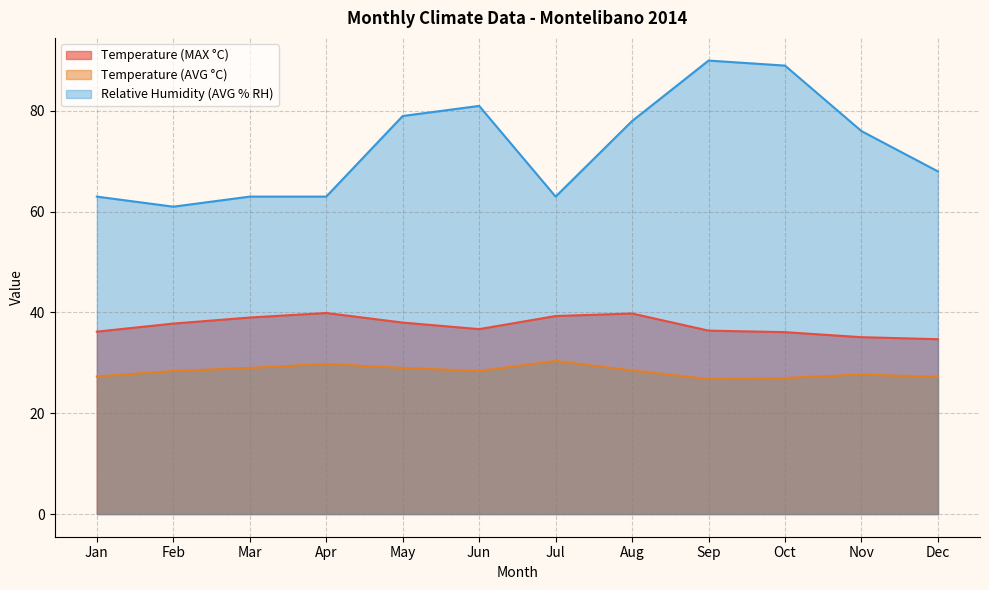

Does the chart display data point markers on the line(s)?

No